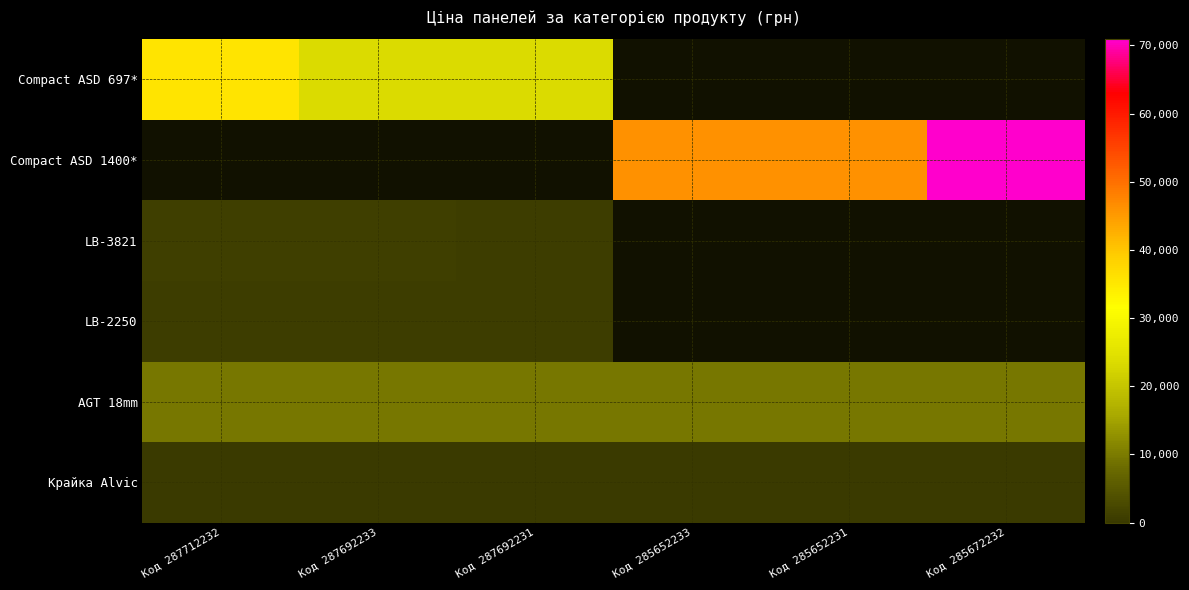

What is the greatest value displayed?

70906.0